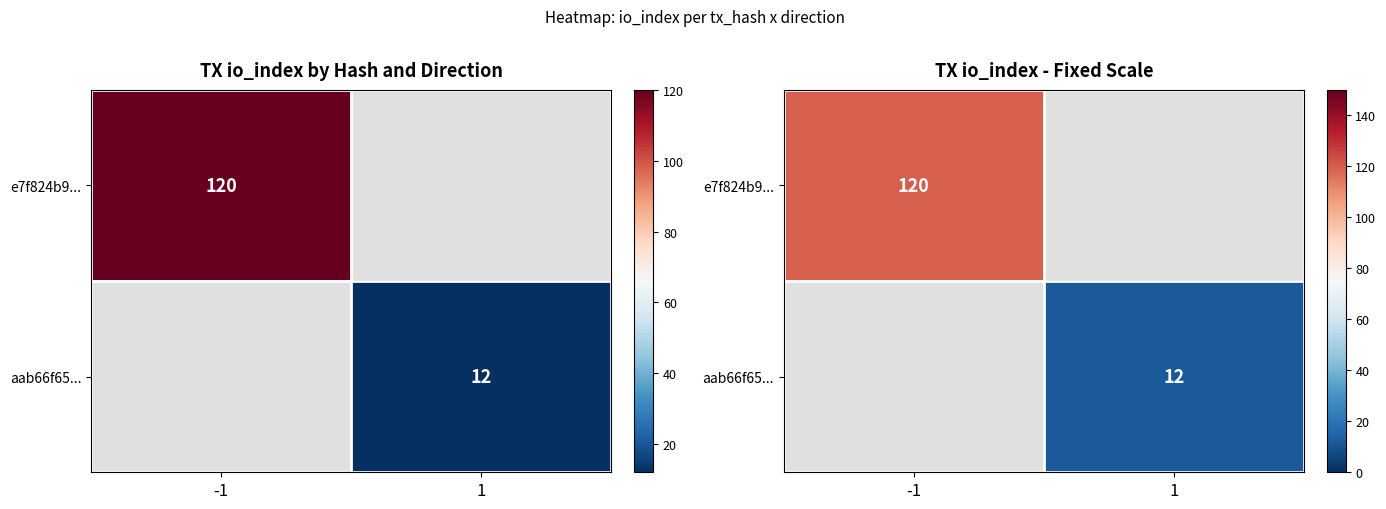

What is the smallest value displayed?

12.0